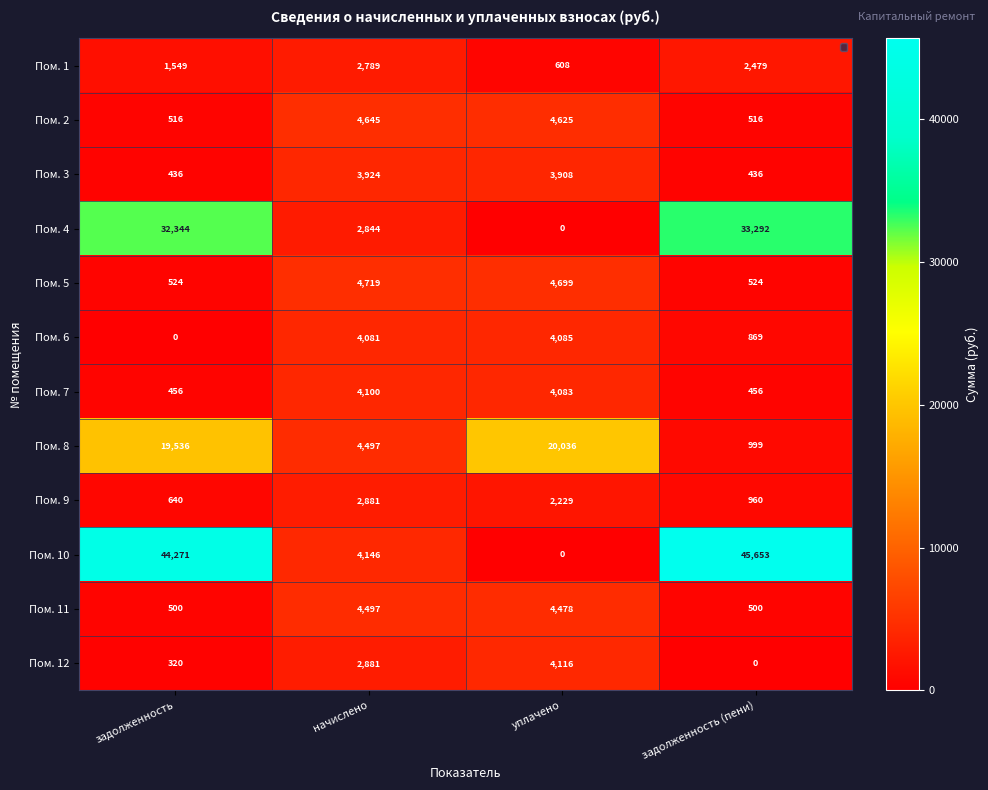

What is the difference between the maximum and minimum values in the Пом. 8 series?

19037